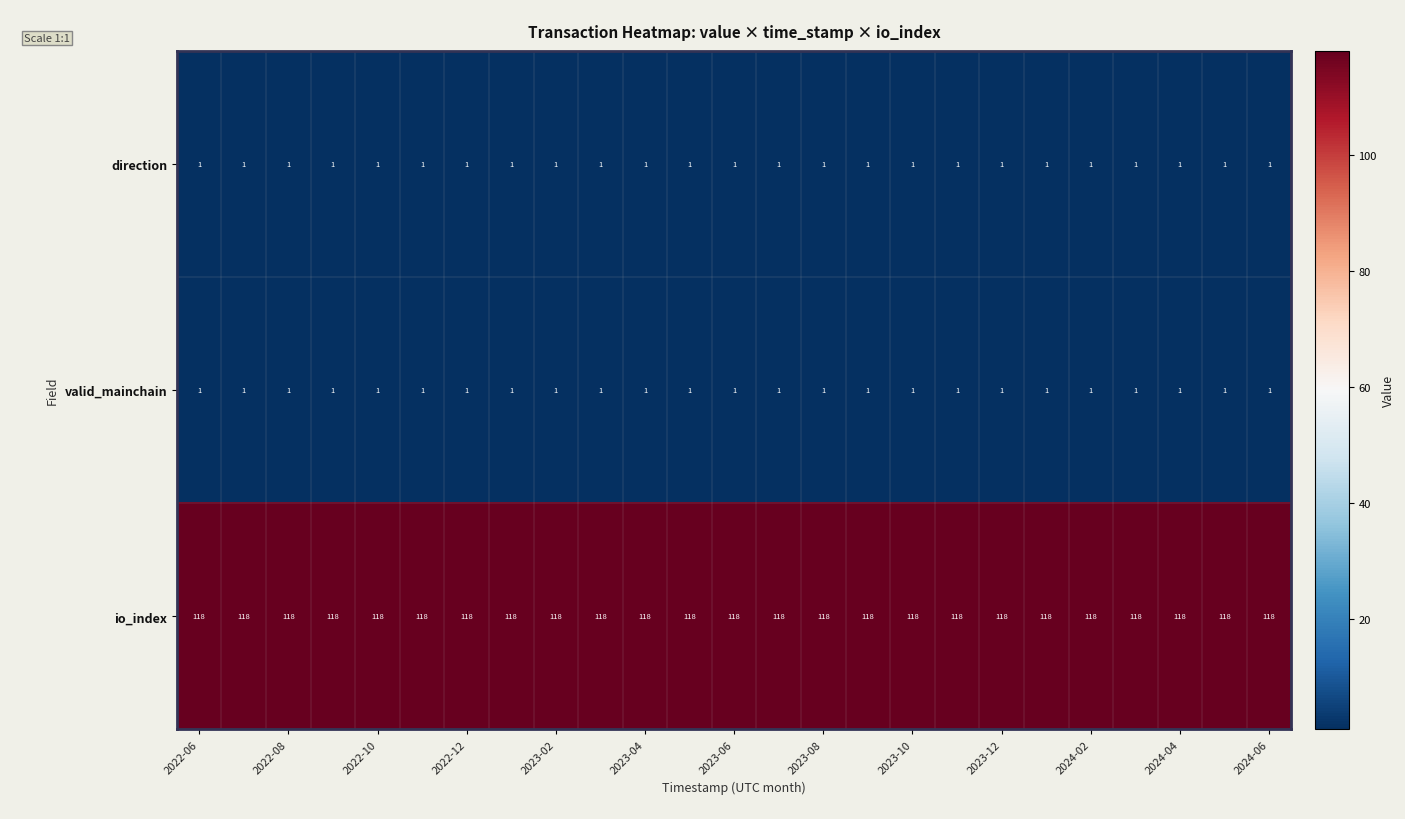

Which series has the largest total across all categories?

io_index